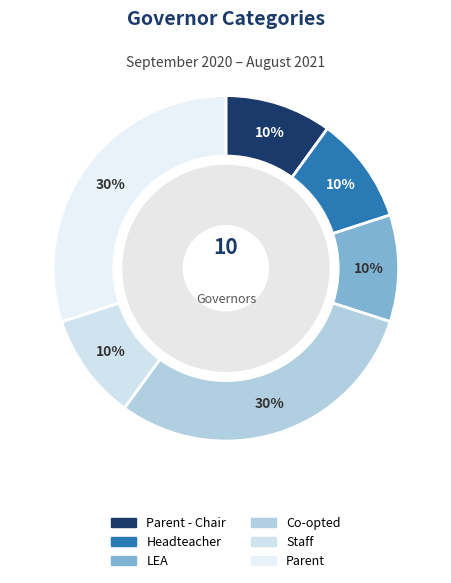

How many slices are in this pie chart?

6